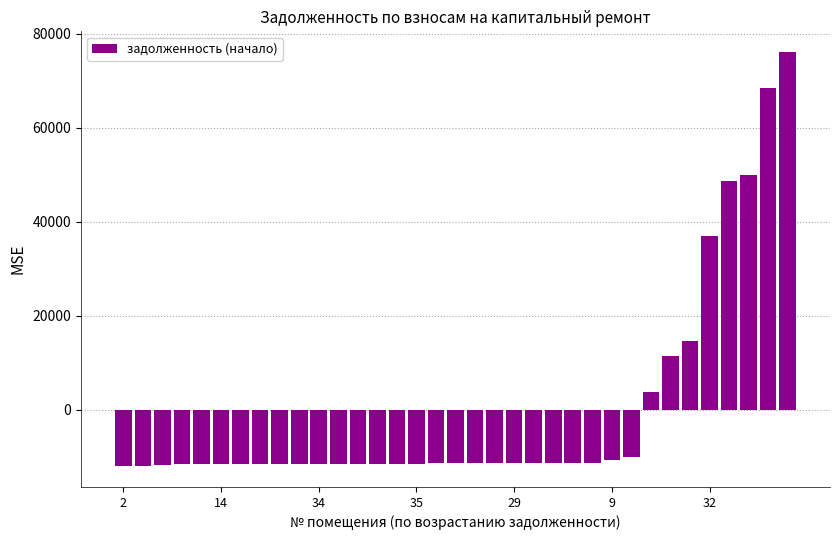

What is the value of the 32nd bar from the left?

48720.4